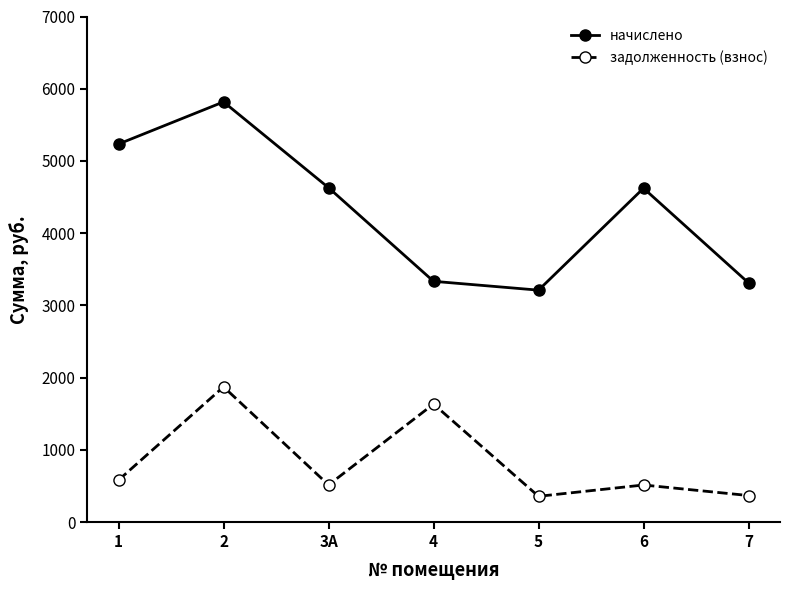

True or false: начислено and задолженность (взнос) cross at least once.

False